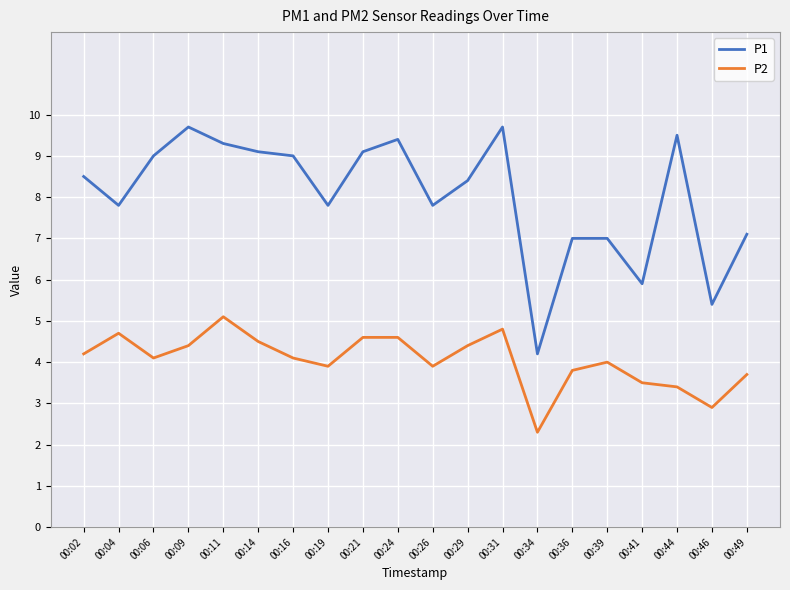

What is the average value of the P2 series?

4.0